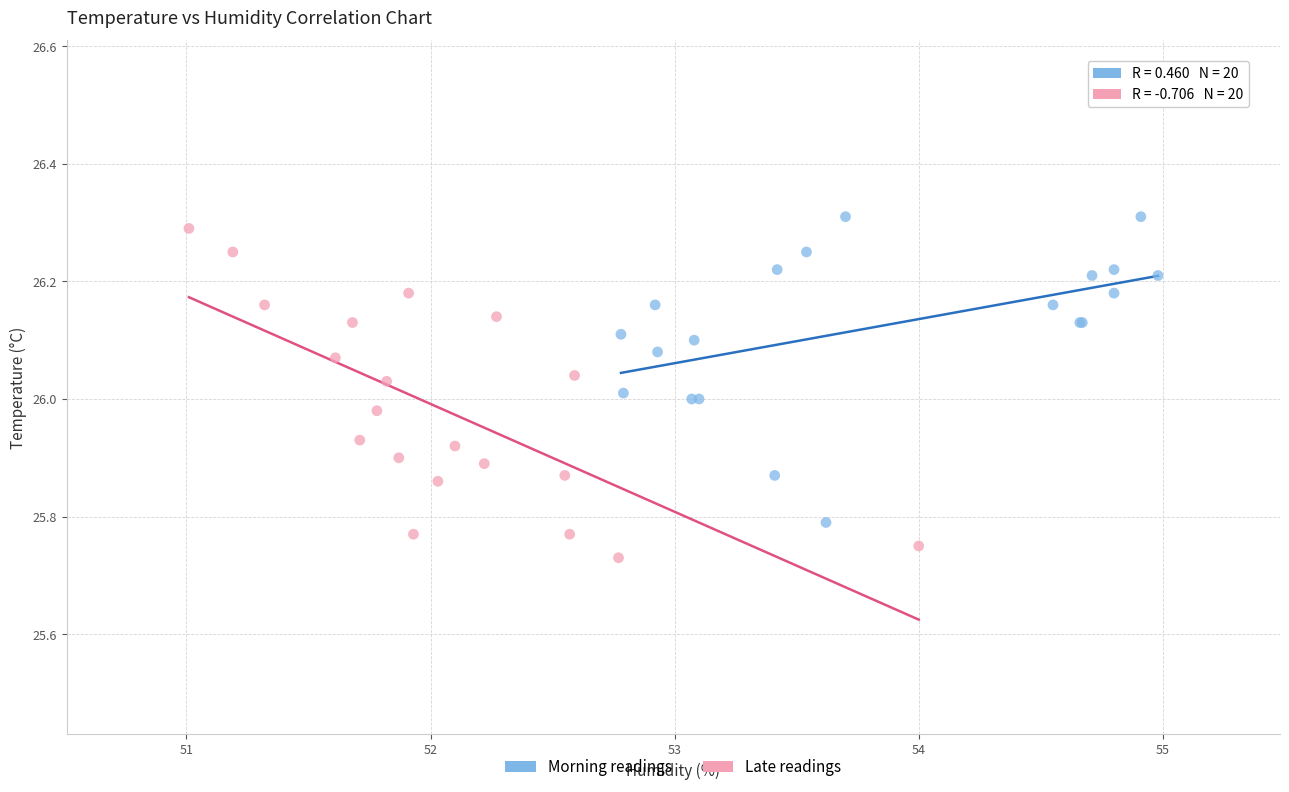

Which series contains the lowest Y value?

Late readings